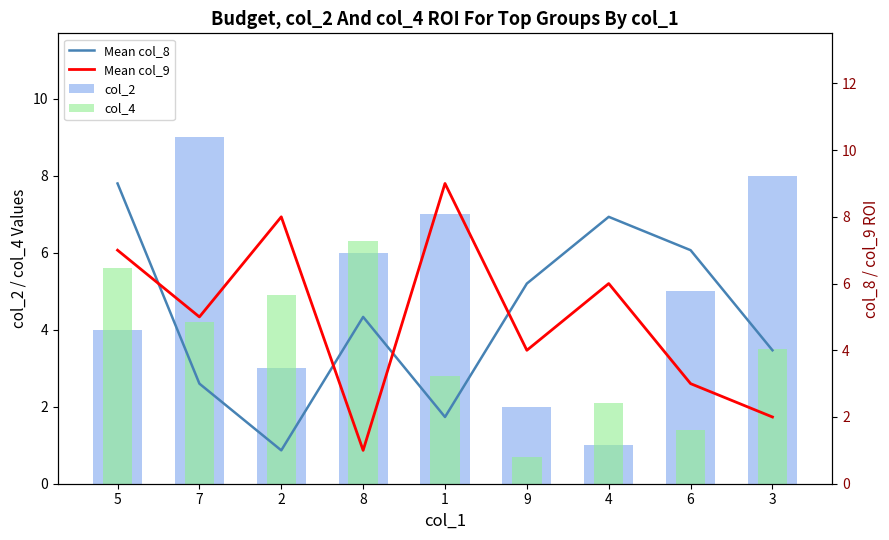

What is the maximum value for col_4?

6.3